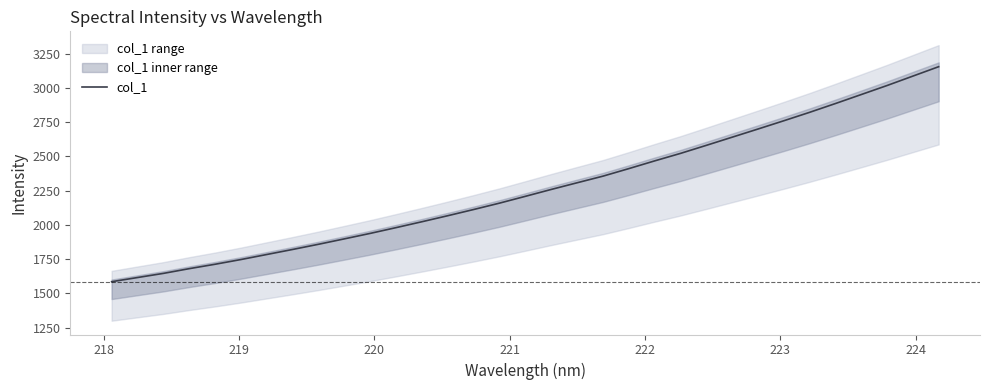

What is the minimum value for col_1?

1584.8